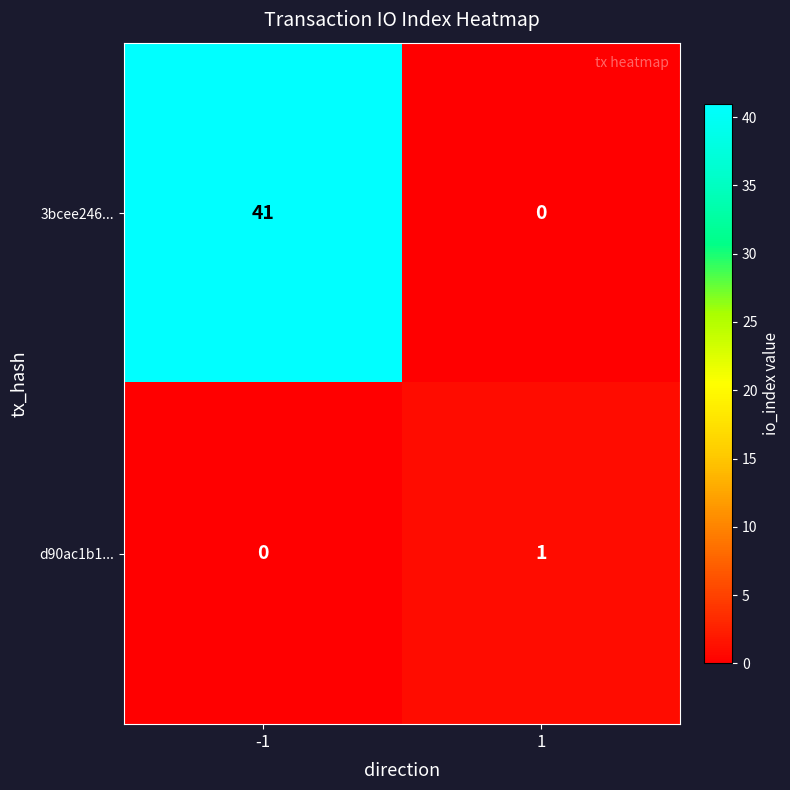

The 3bcee246... series shows 41 at -1. True or false?

True